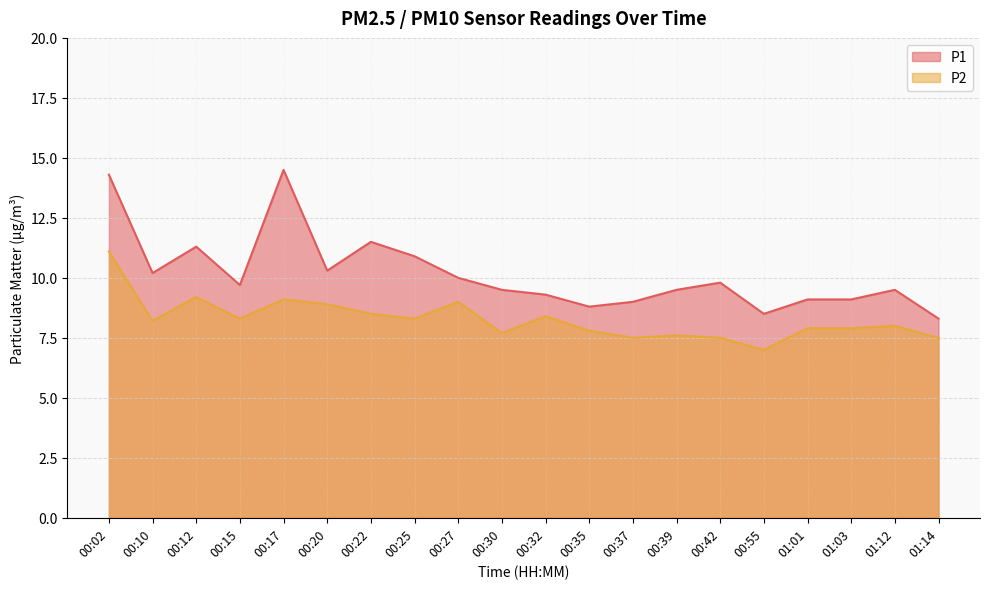

The P2 series shows 3.3 at 00:25. True or false?

False